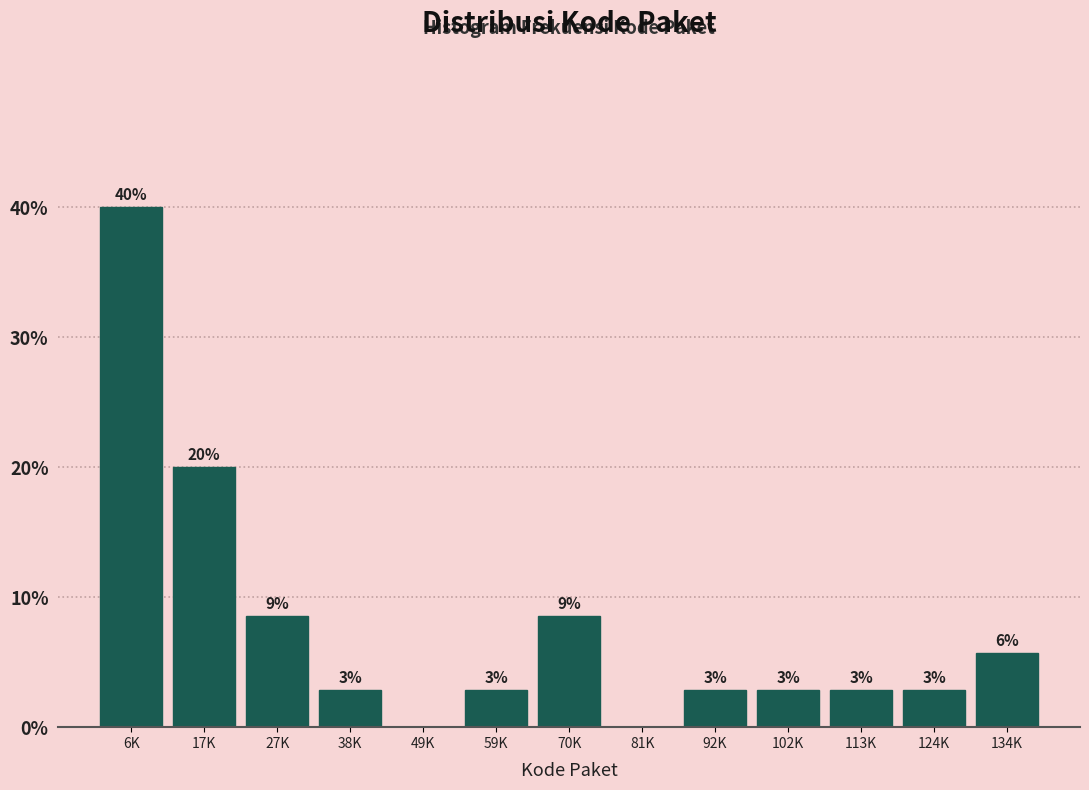

Are the bars horizontal?

No